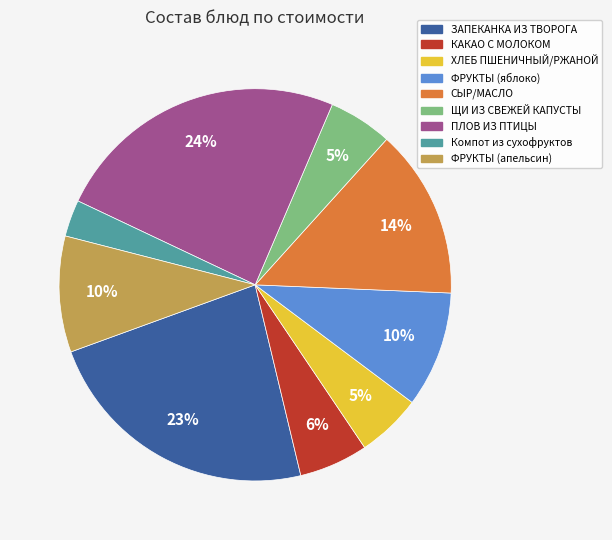

How many slices are in this pie chart?

9